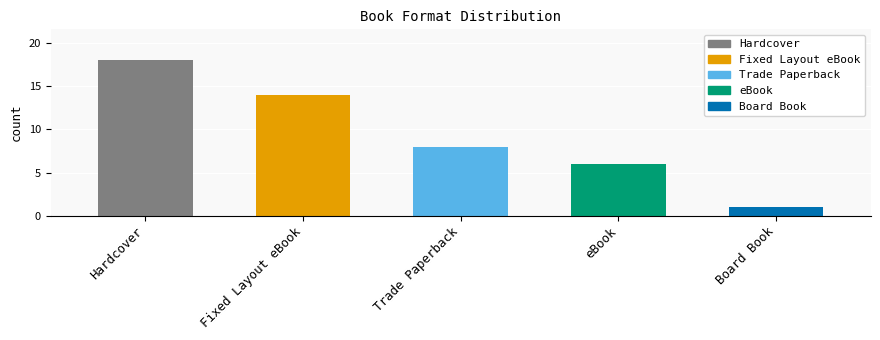

How many data points are less than 8?

2